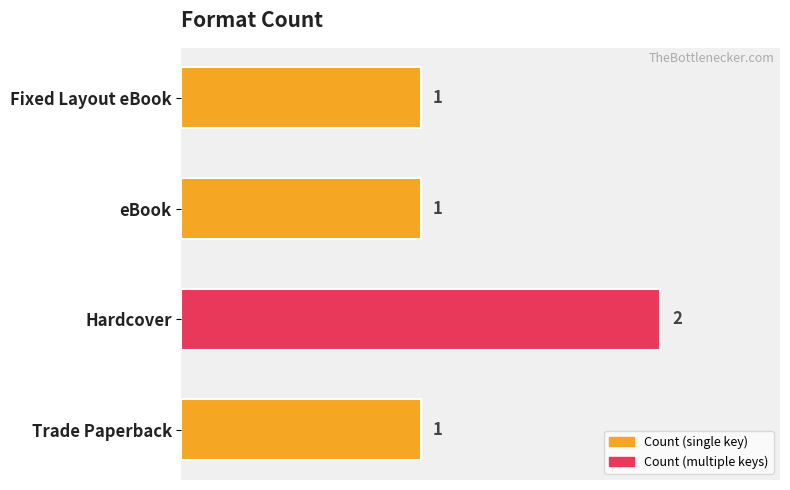

How many bars are there in total?

4